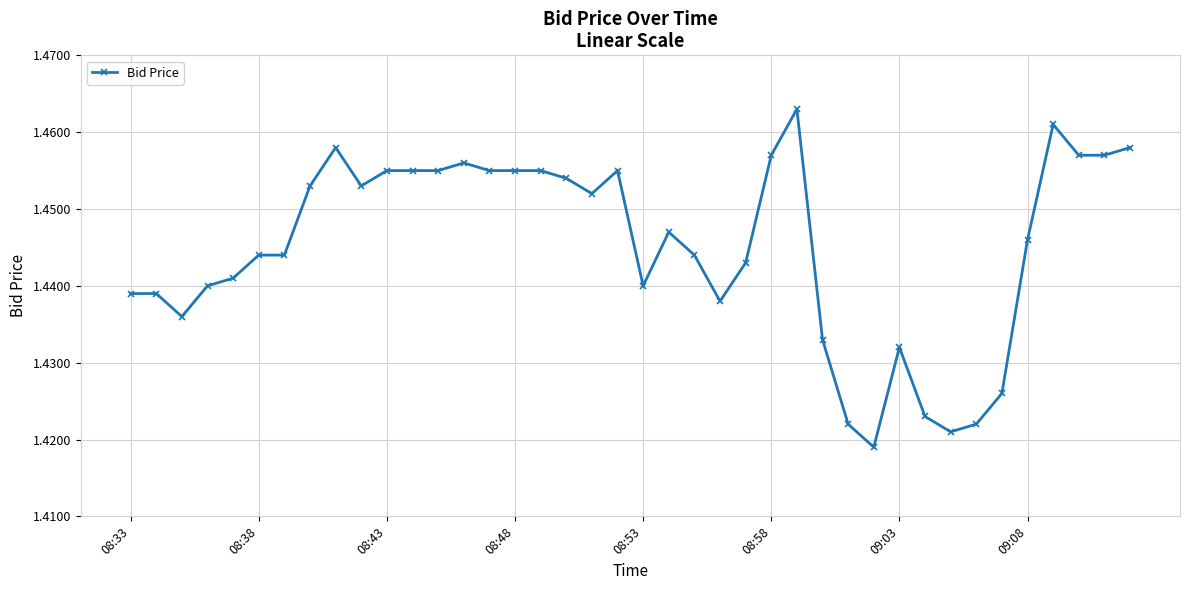

How many values are between 1 and 2?

40